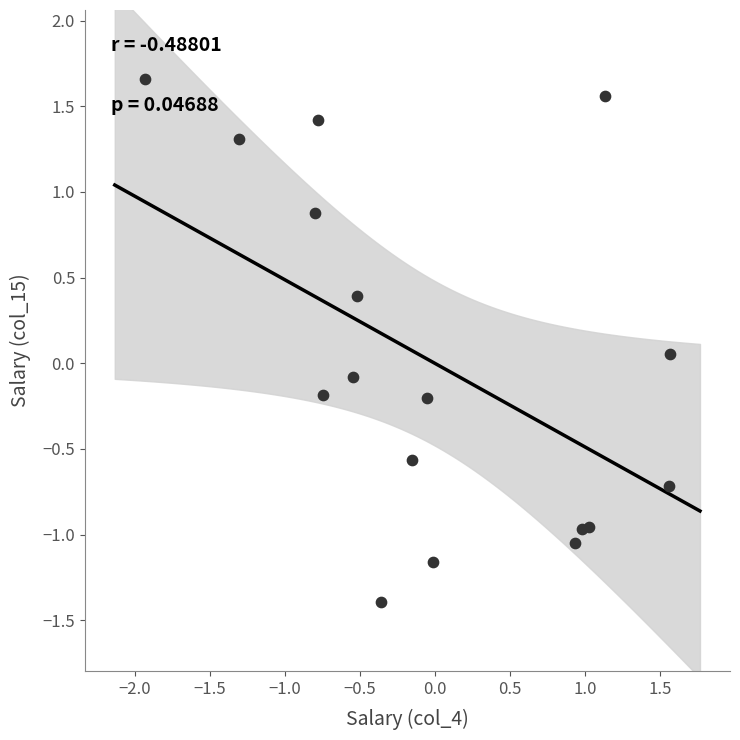

What is the range of X values (max minus min)?

3.5